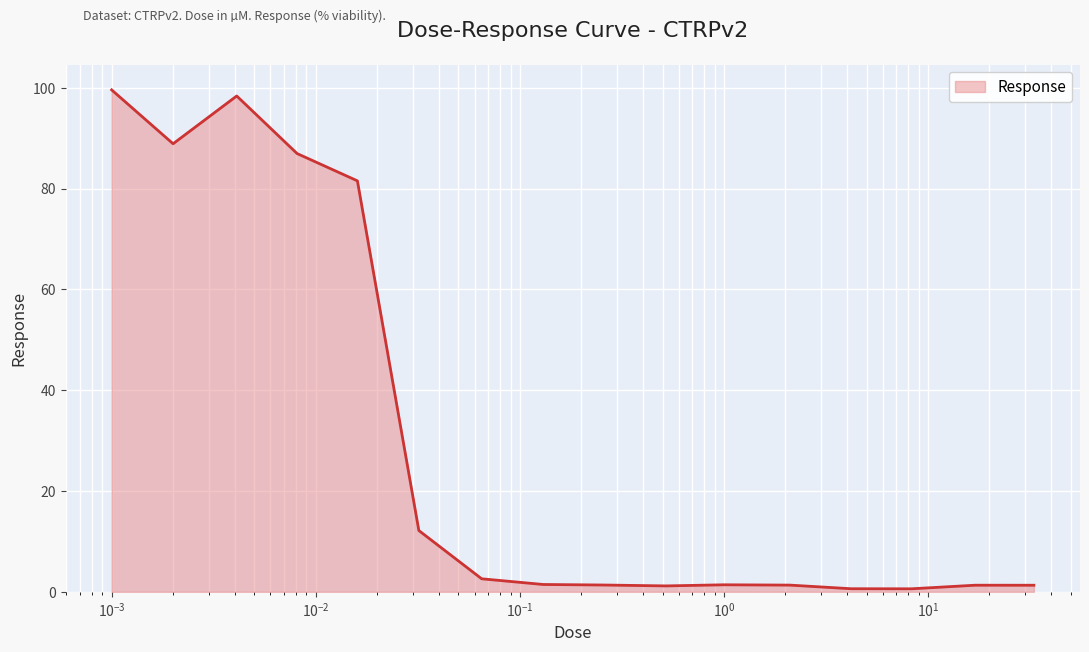

What is the smallest value displayed?

0.6